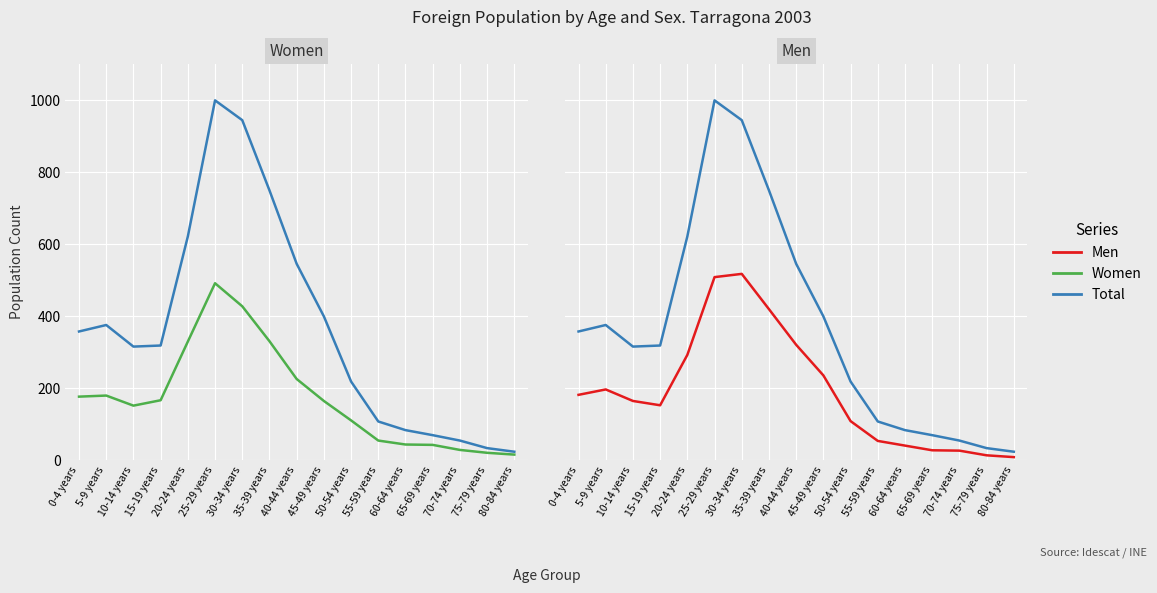

What is the value of the Women point at the 1st from the left?

176